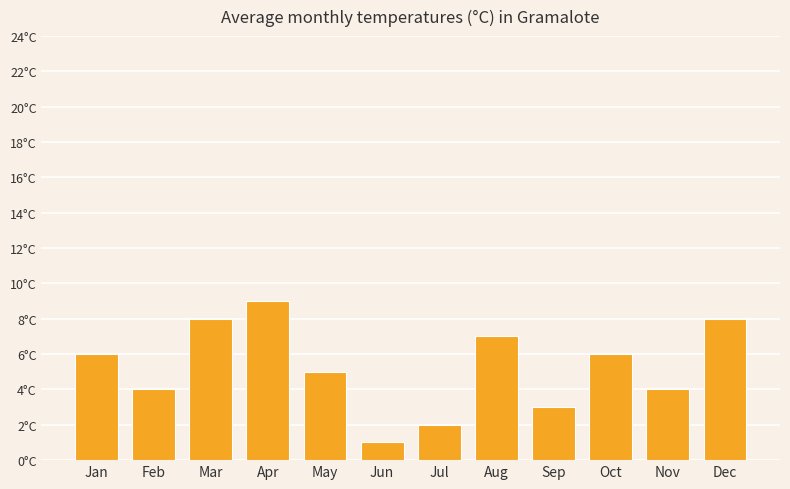

Are the bars horizontal?

No